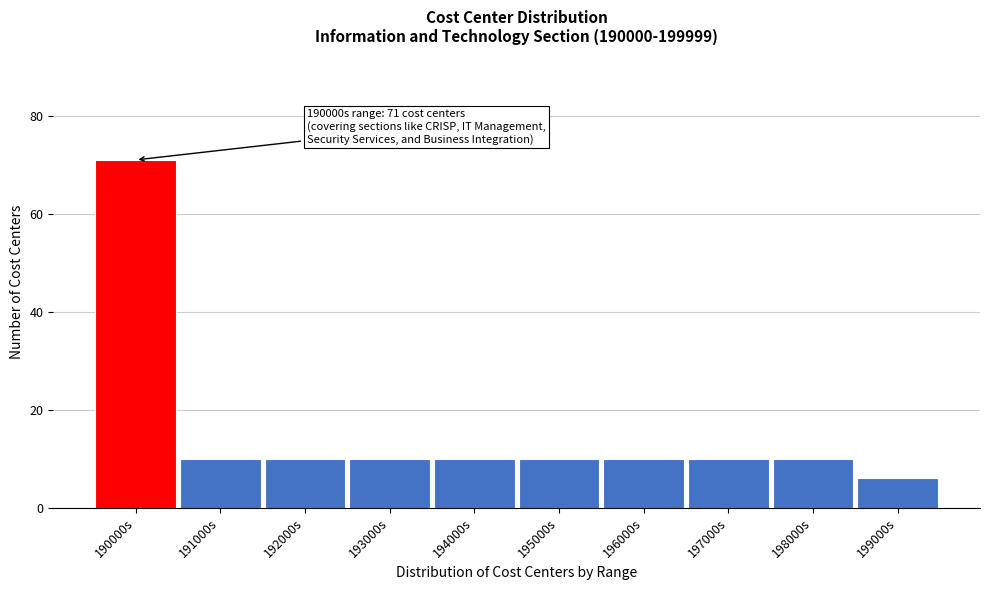

Reading right to left, extract all data points from this chart.

6	10	10	10	10	10	10	10	10	71